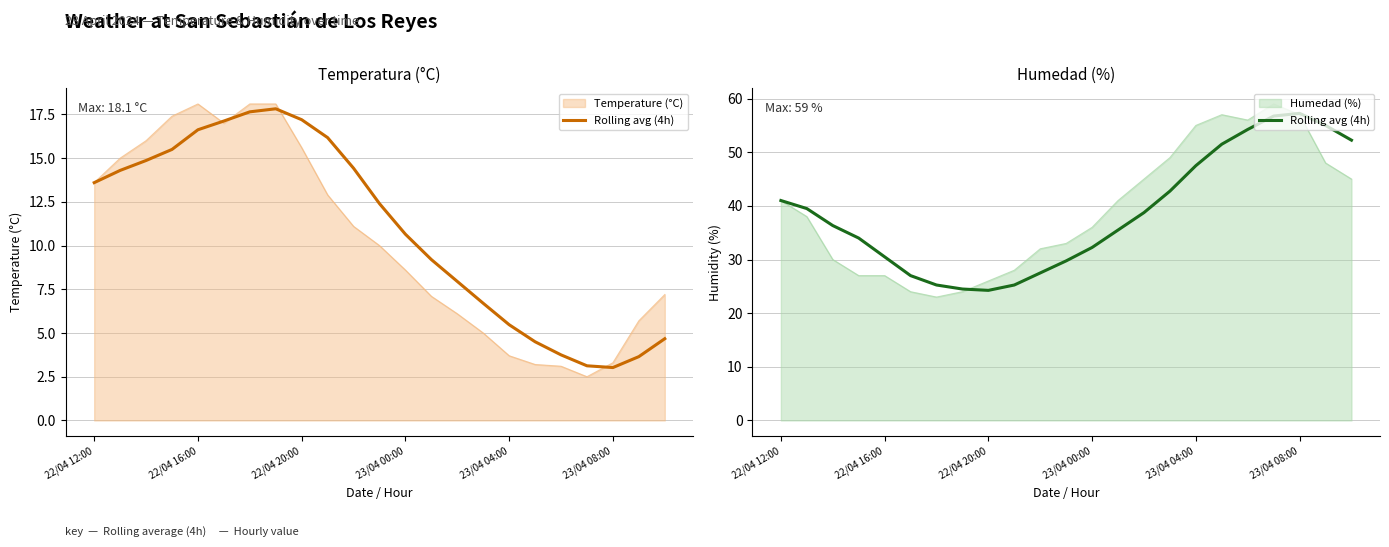

How many points are lower than both their immediate neighbors (excluding endpoints)?

1